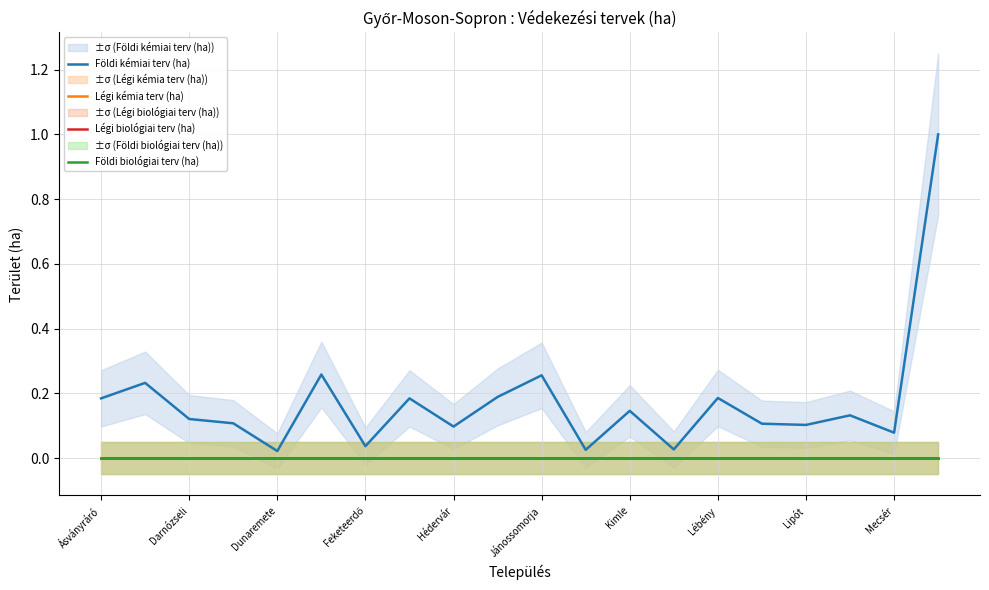

At which category does the chart reach its peak across all series?

19